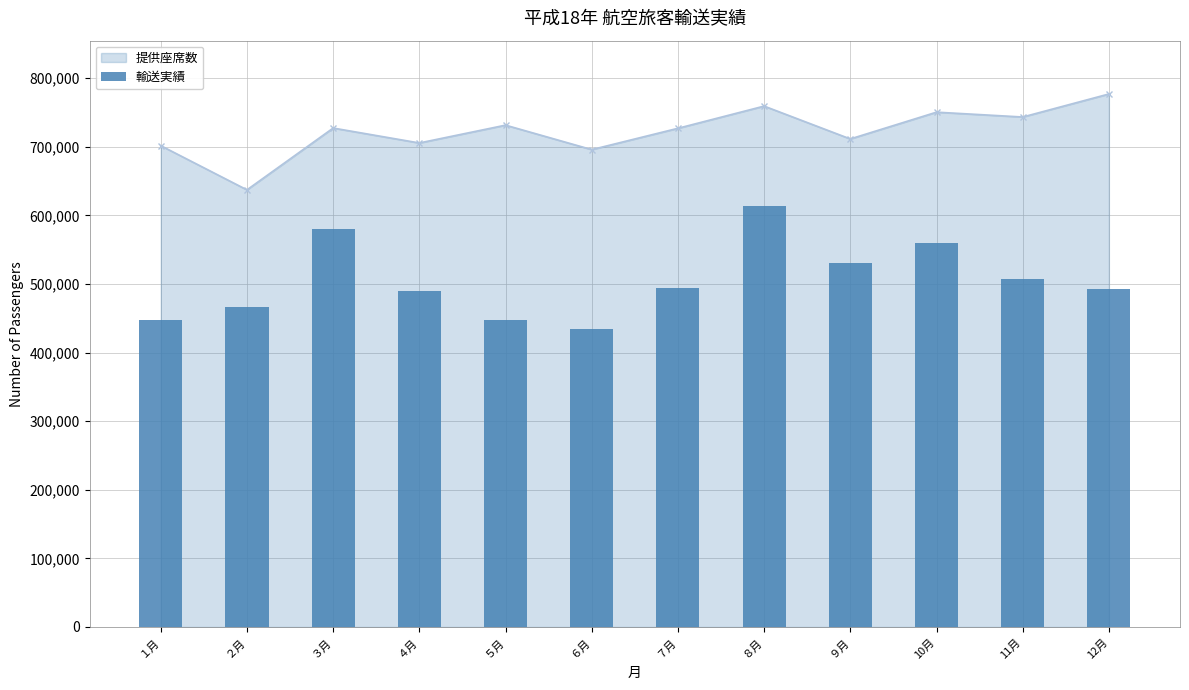

The value of 提供座席数 at ６月 is 176452. True or false?

False